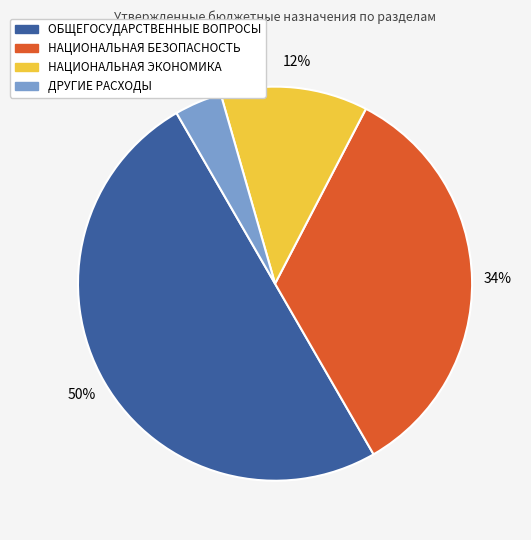

To the nearest percent, what is the difference between the largest and smallest slice percentages?

46%